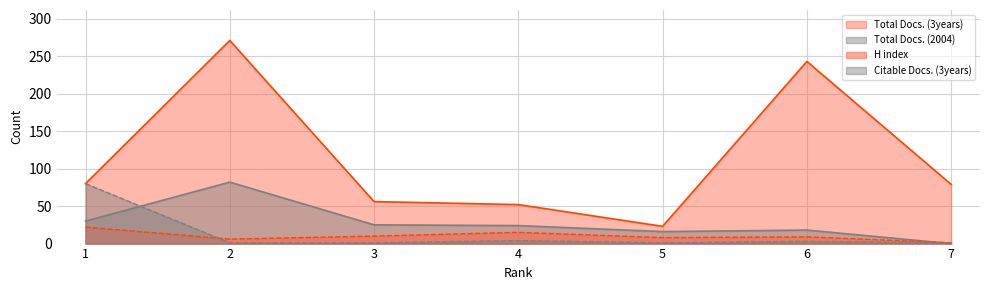

The value of H index at 7 is 1. True or false?

True